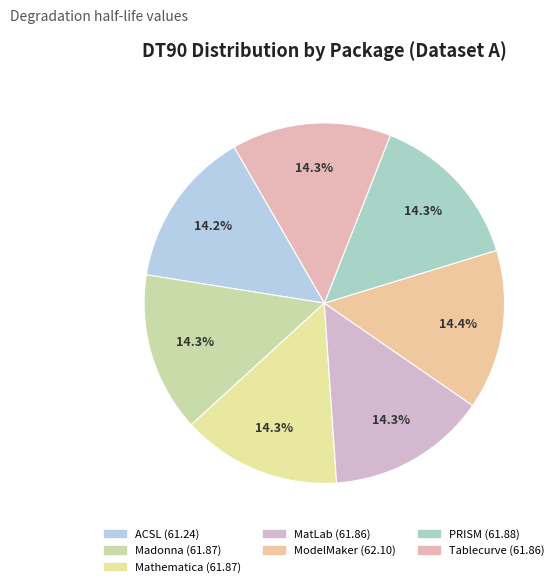

What percentage is the Tablecurve slice, to the nearest percent?

14%